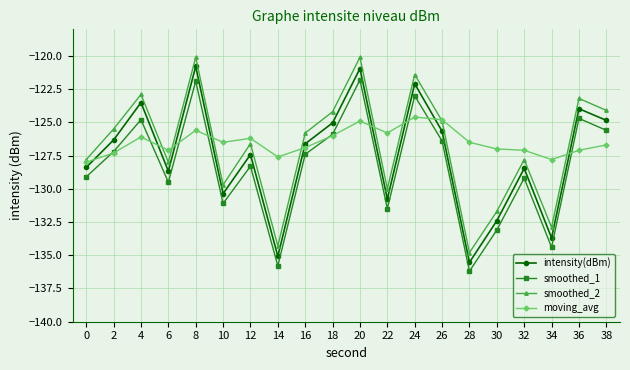

True or false: moving_avg has a value of -127.8 at 34.

True